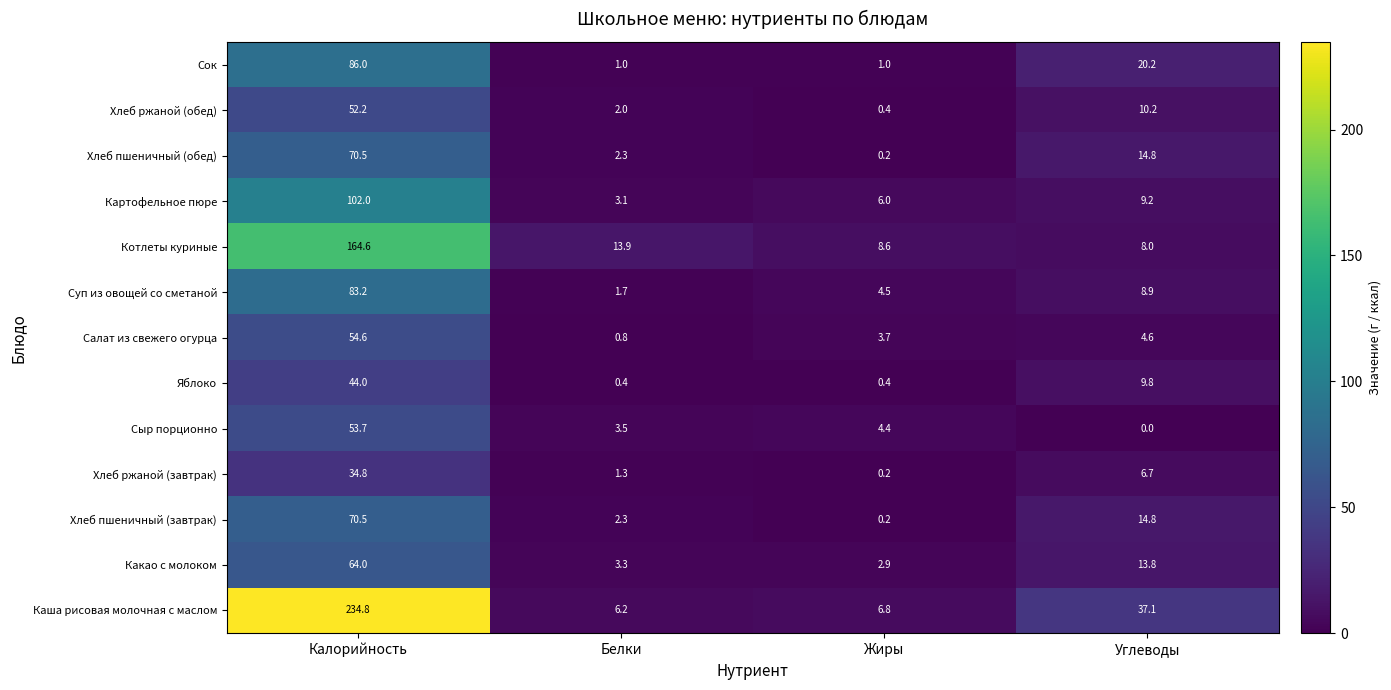

At which category is the sum across all series the highest?

Калорийность